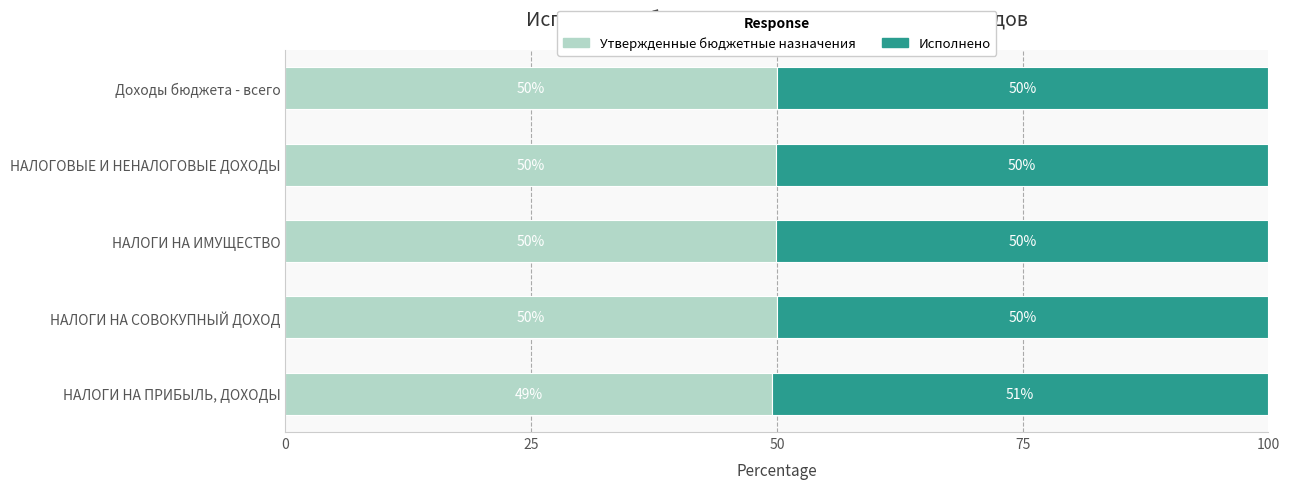

At which label does Утвержденные бюджетные назначения reach its minimum?

НАЛОГИ НА ПРИБЫЛЬ, ДОХОДЫ